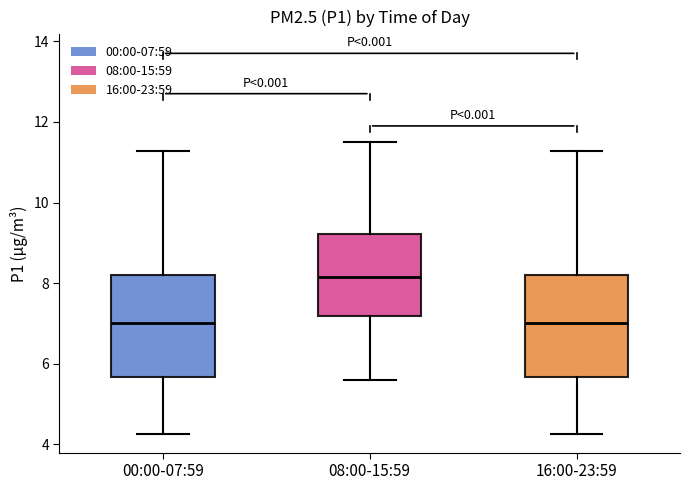

Where does the median line of the box for 08:00-15:59 sit on the y-axis? The values are not printed on the chart, so give them approximately, as read against the axis.

8.2